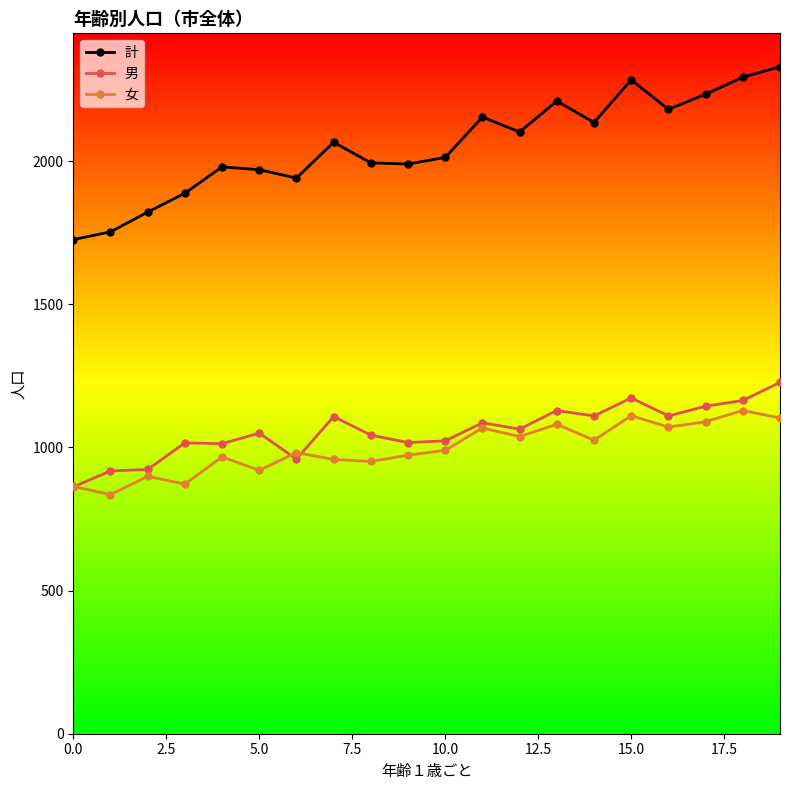

Which series has the largest range (max minus min)?

計